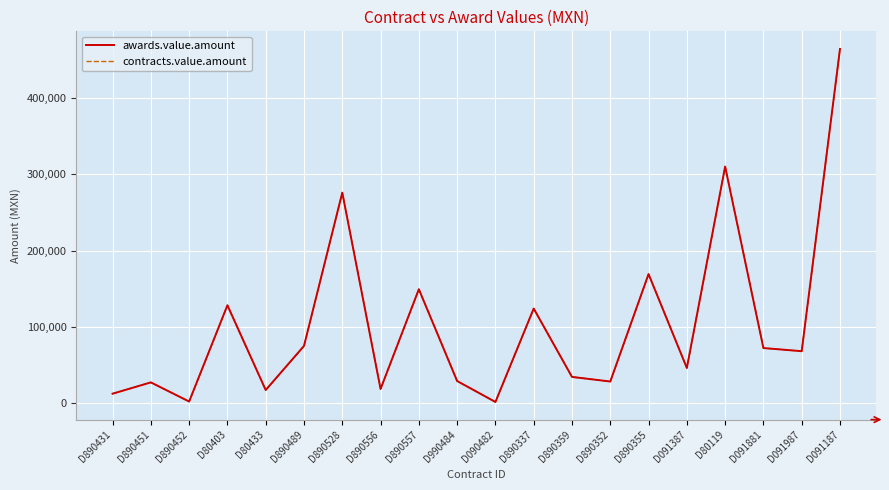

Which category has the lowest value across all series?

D090482